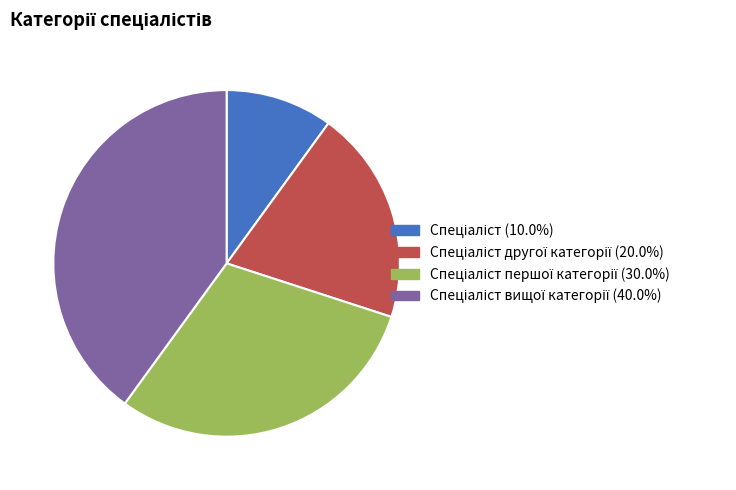

Does any single category account for the majority?

No